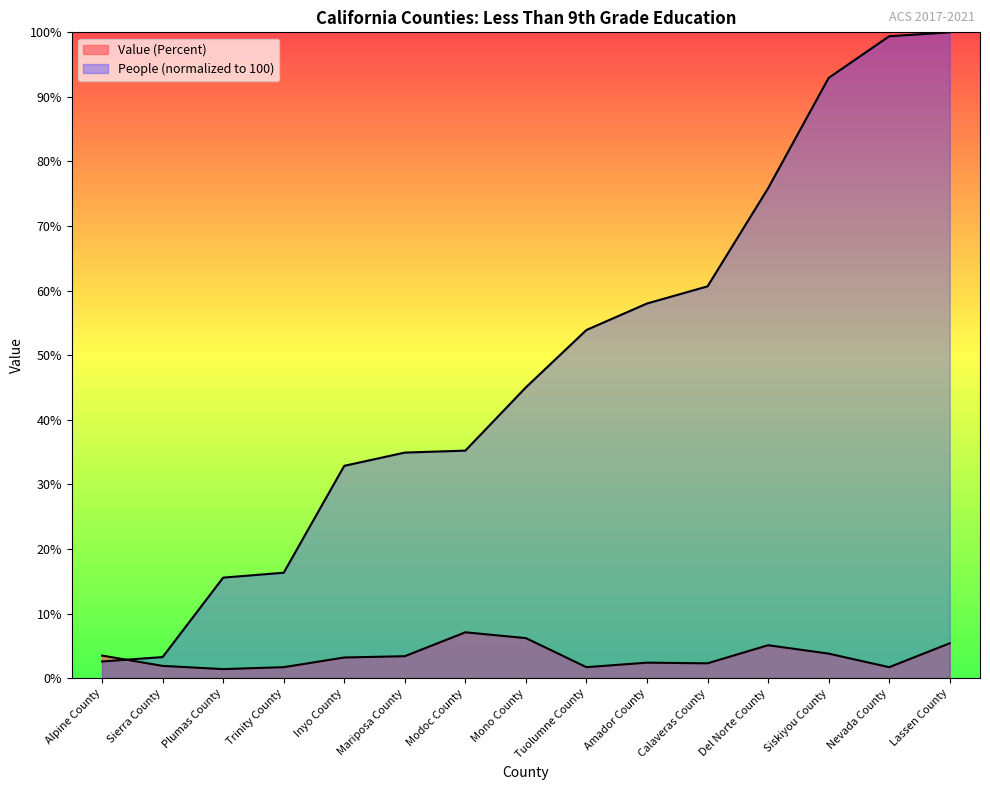

Is it true that Value (Percent) equals 1.7 at Nevada County?

True